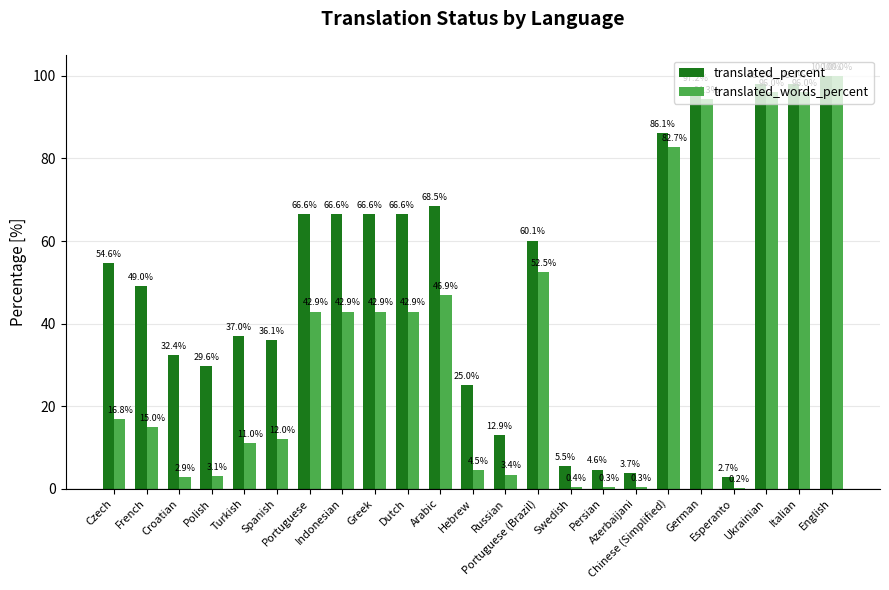

What value does the translated_percent series have at Spanish?

36.1